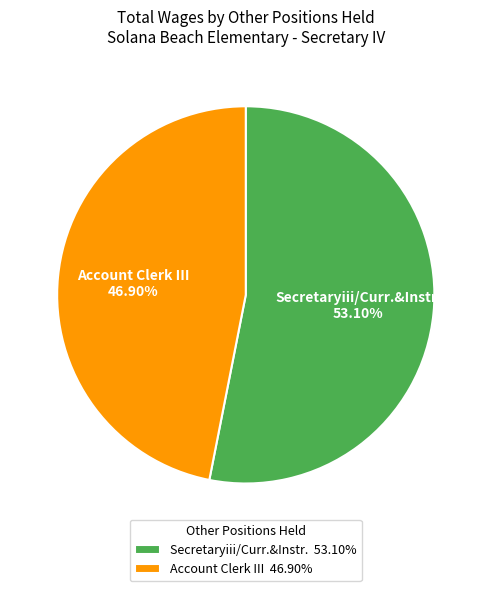

What is the ratio of the value at Secretaryiii/Curr.&Instr. to the value at Account Clerk III?

1.1